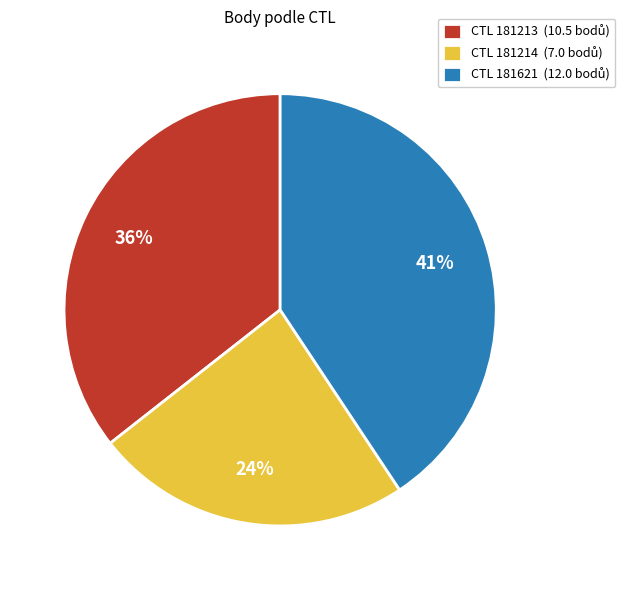

Is there a majority slice in this chart?

No